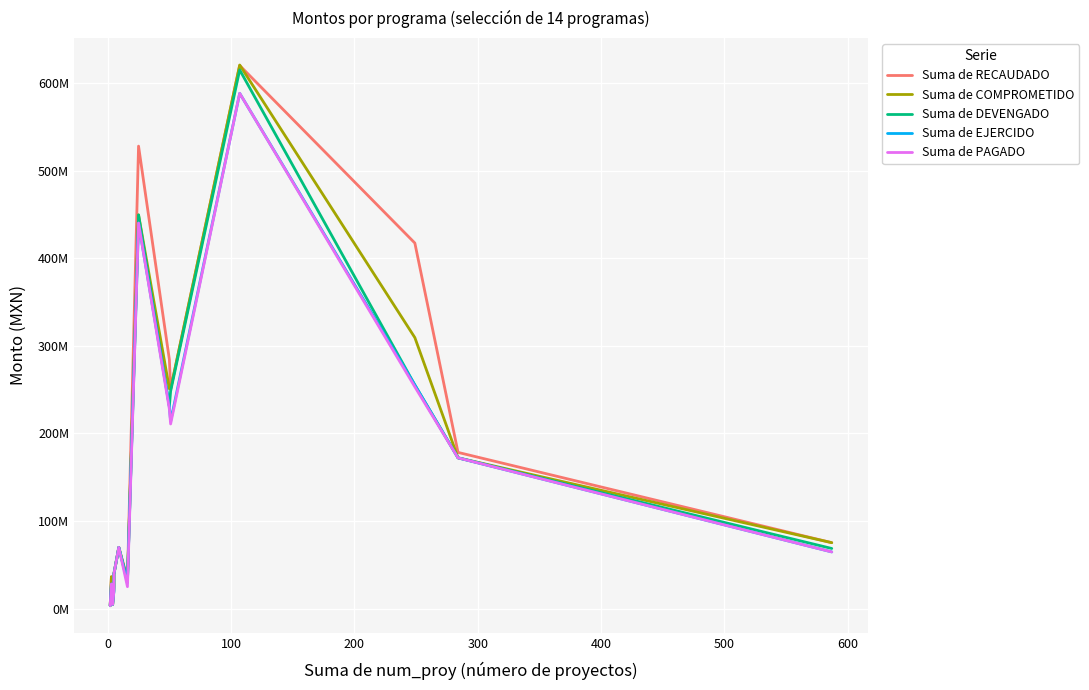

True or false: Suma de RECAUDADO and Suma de PAGADO intersect in this chart.

False